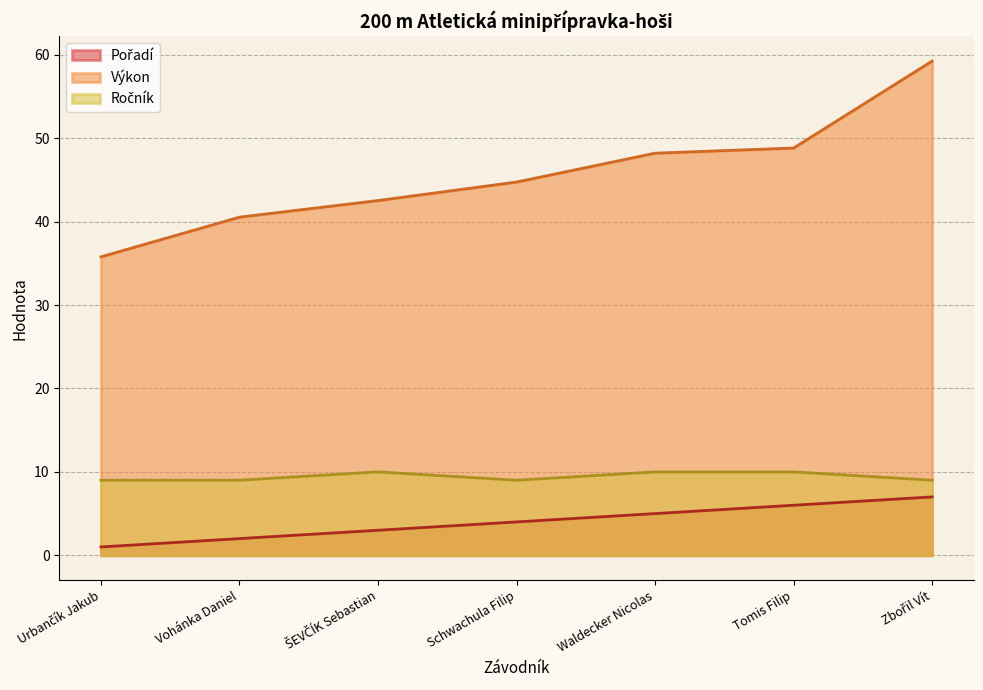

What is the value of the Výkon point at the 7th from the left?

59.3